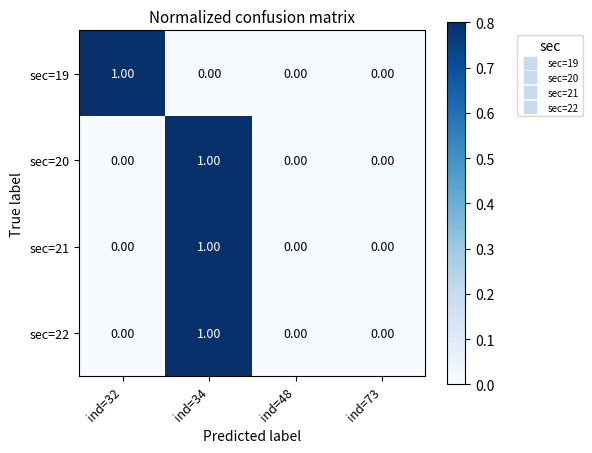

Between ind=32 and ind=73, which series saw the biggest shift?

sec=19